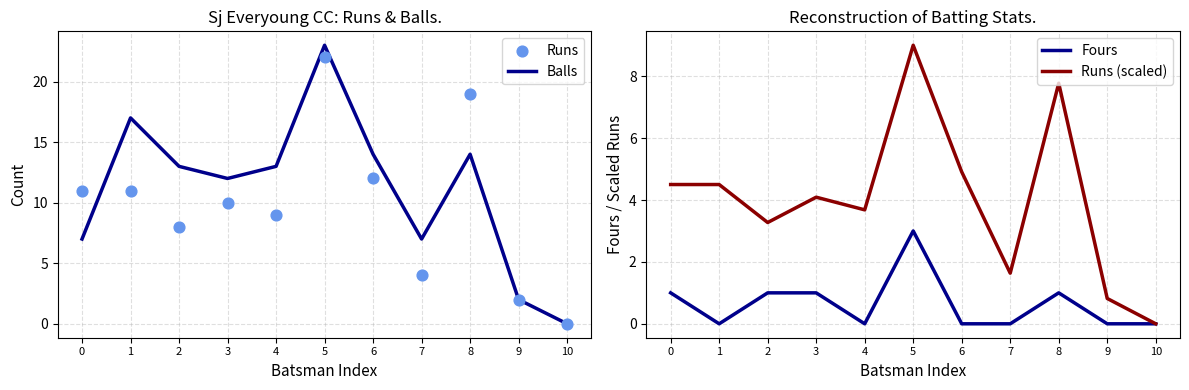

Which series reaches the minimum Y coordinate?

Balls